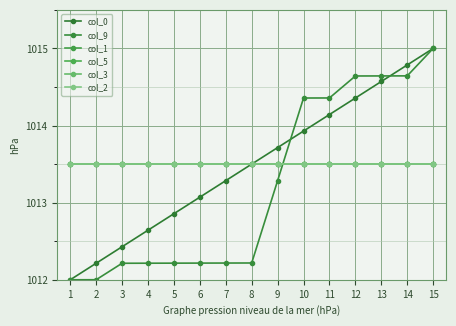

What is the average value of the col_1 series?

1013.5